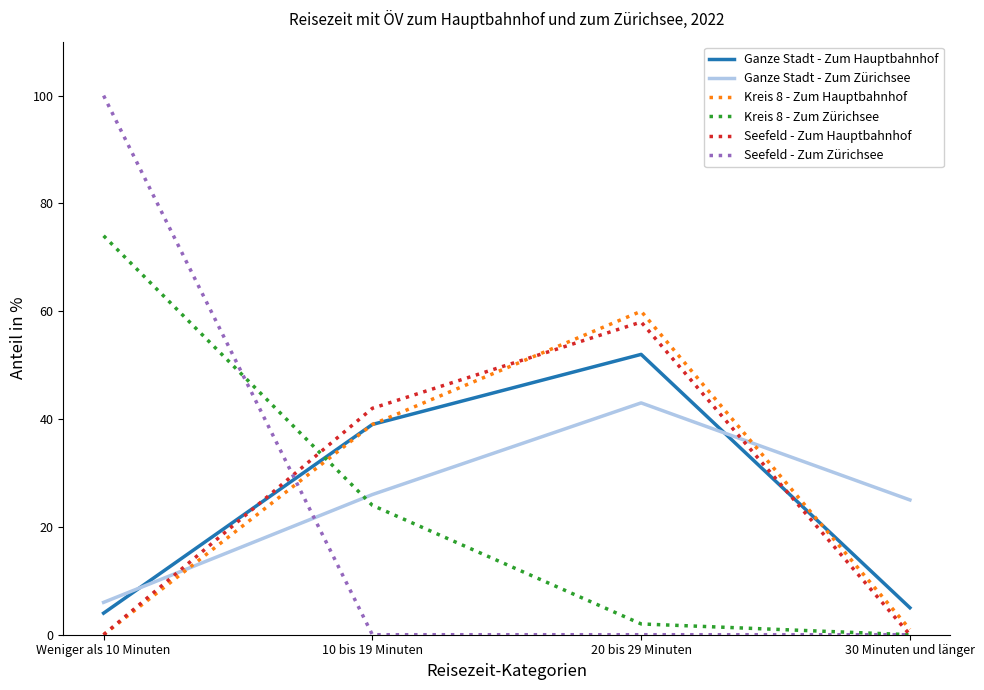

How many intersections are there between Seefeld - Zum Zürichsee and Ganze Stadt - Zum Hauptbahnhof?

1